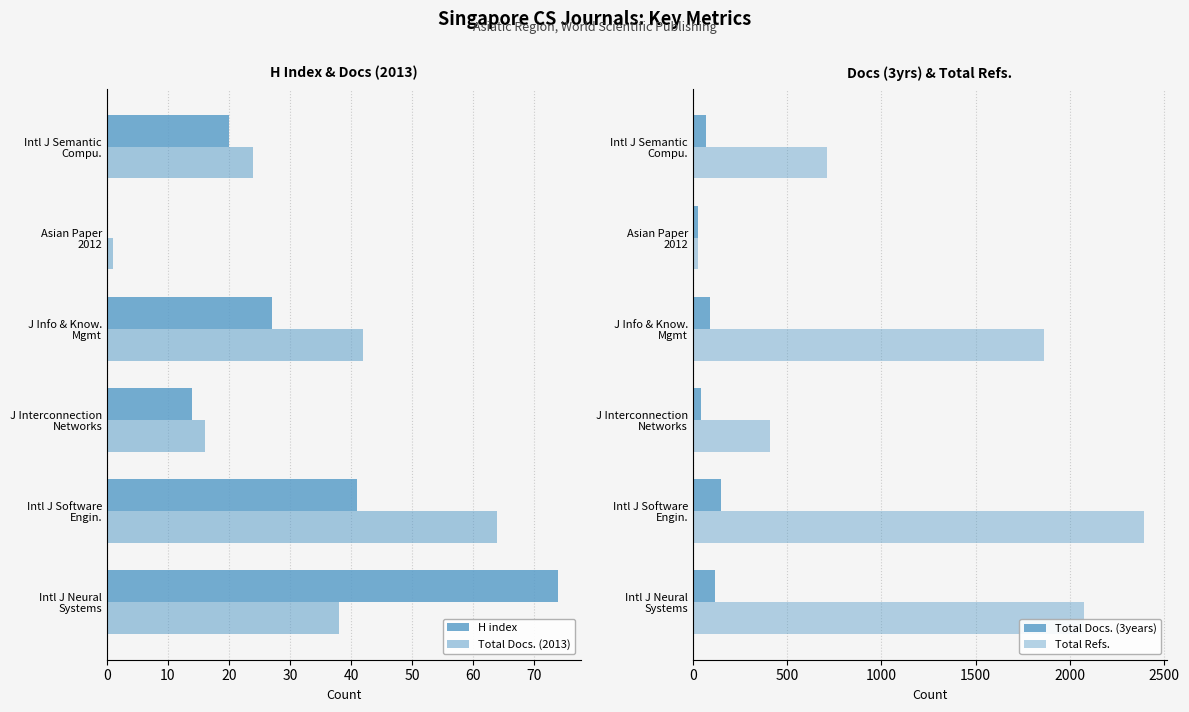

What is the sum of all Total Refs. values?

7477